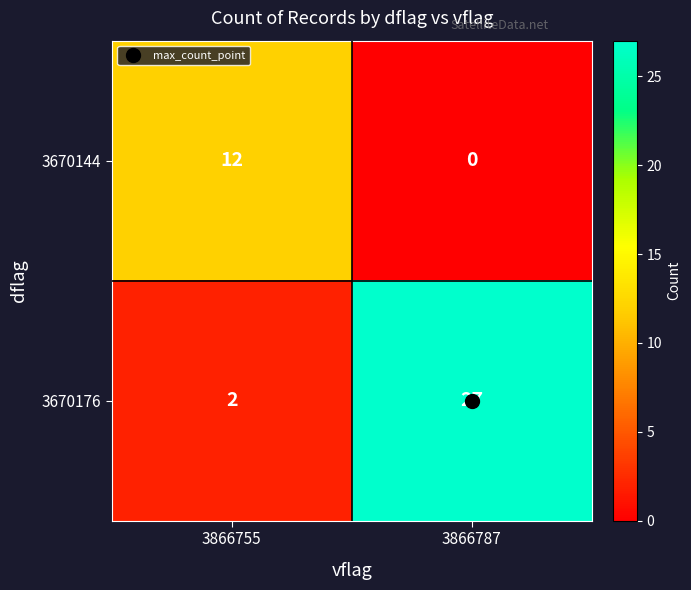

What is the total value across all series at 3866755?

14